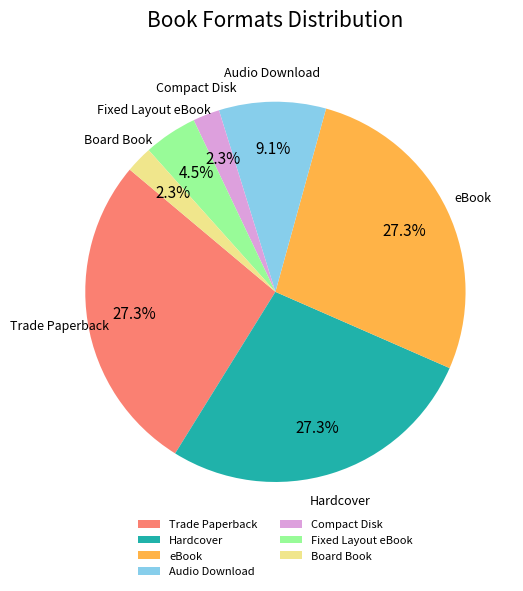

The eBook slice represents 27% of the pie. True or false?

True